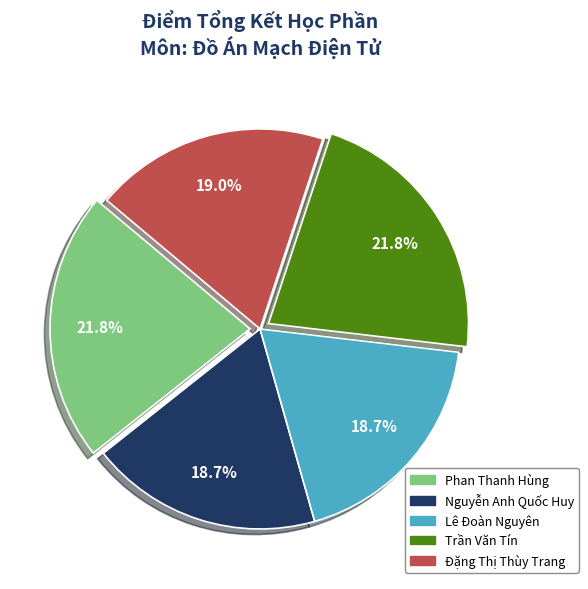

True or false: Đặng Thị Thùy Trang accounts for 26% of the total.

False